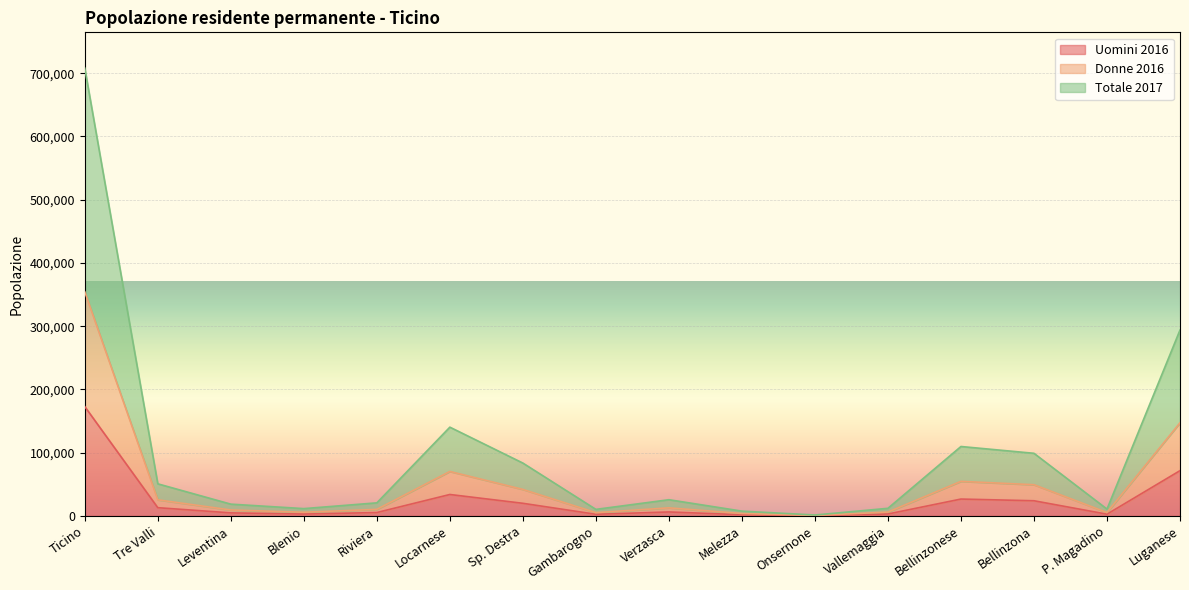

Between Leventina and Melezza, which is larger?

Leventina